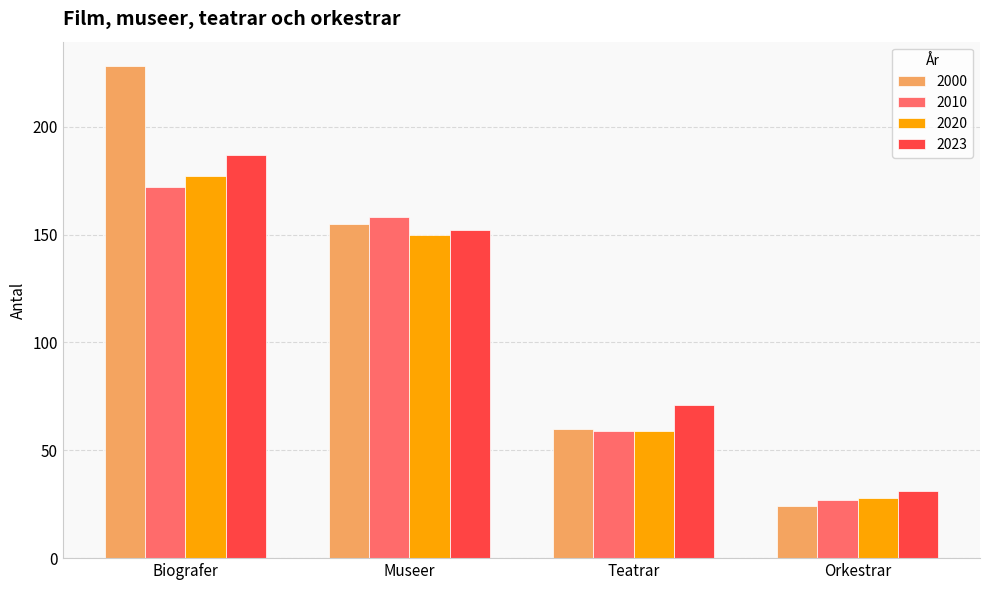

Reading left to right, what are all the values shown in this chart?

2000: 228	155	60	24
2010: 172	158	59	27
2020: 177	150	59	28
2023: 187	152	71	31